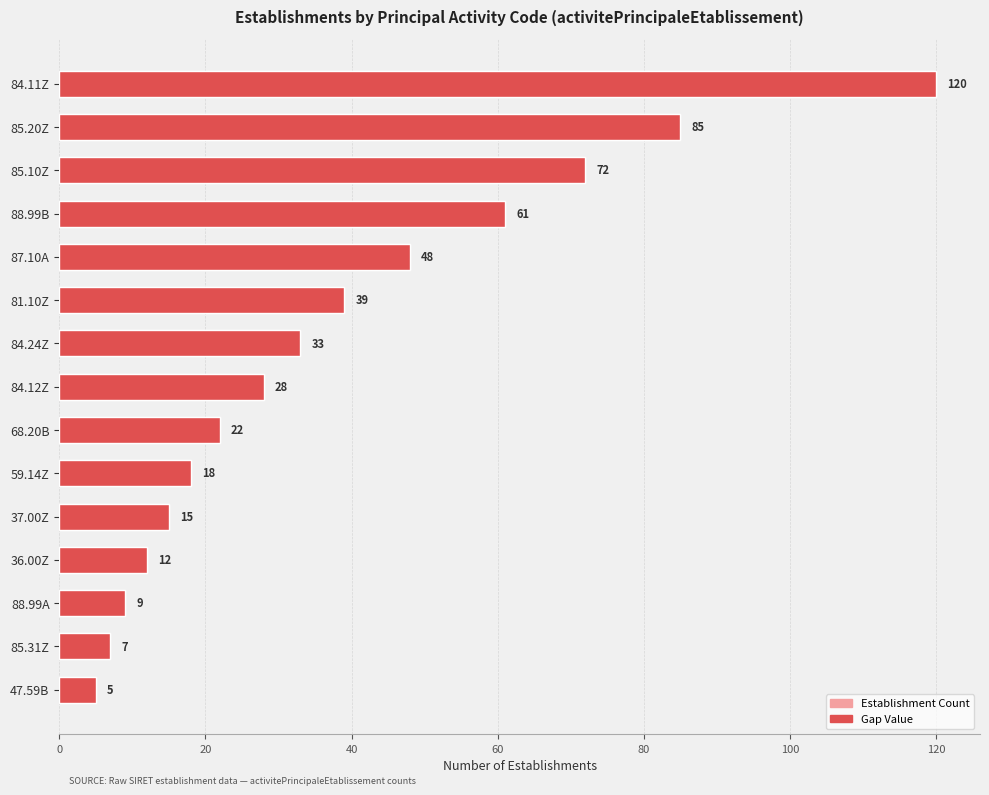

What are all the series names shown in the legend?

Establishment Count, Gap Value